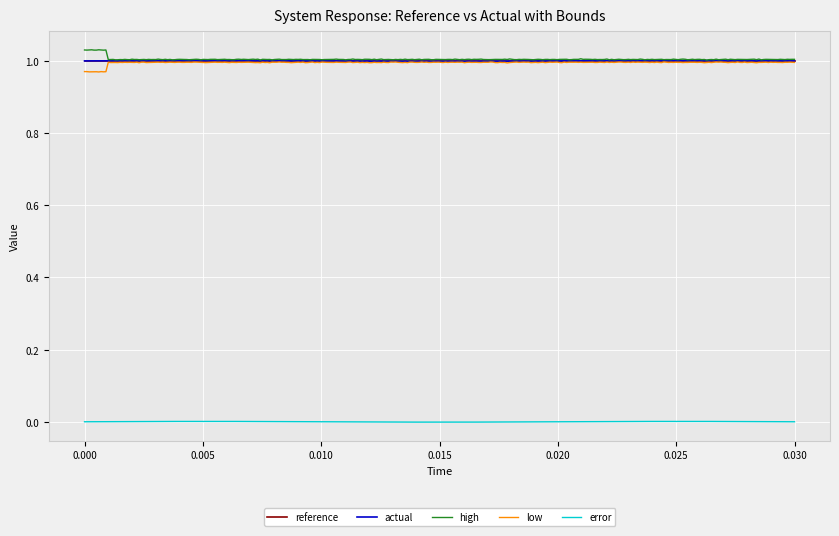

True or false: error and reference intersect in this chart.

False